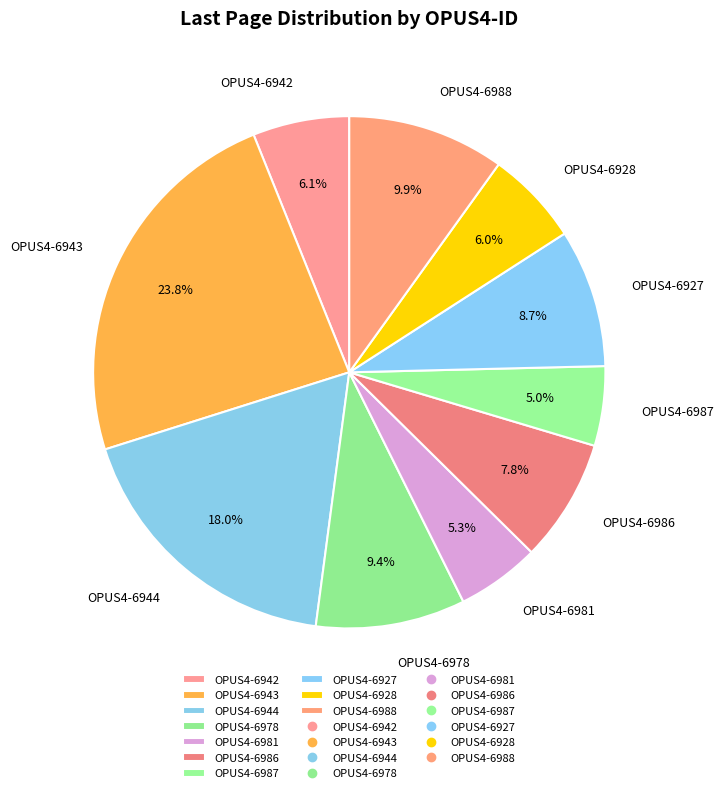

Between OPUS4-6942 and OPUS4-6978, which is larger?

OPUS4-6978